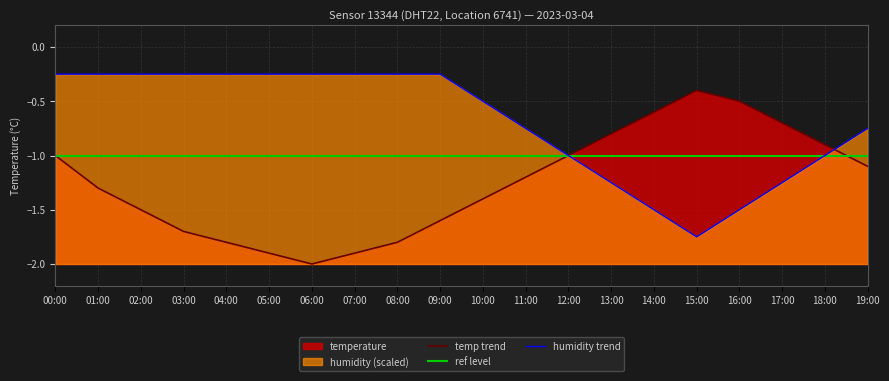

Reading left to right, list all the values displayed in this chart.

temperature: -1.0	-1.3	-1.5	-1.7	-1.8	-1.9	-2.0	-1.9	-1.8	-1.6	-1.4	-1.2	-1.0	-0.8	-0.6	-0.4	-0.5	-0.7	-0.9	-1.1
humidity: -0.2	-0.2	-0.2	-0.2	-0.2	-0.2	-0.2	-0.2	-0.2	-0.2	-0.5	-0.7	-1.0	-1.3	-1.5	-1.8	-1.5	-1.3	-1.0	-0.7